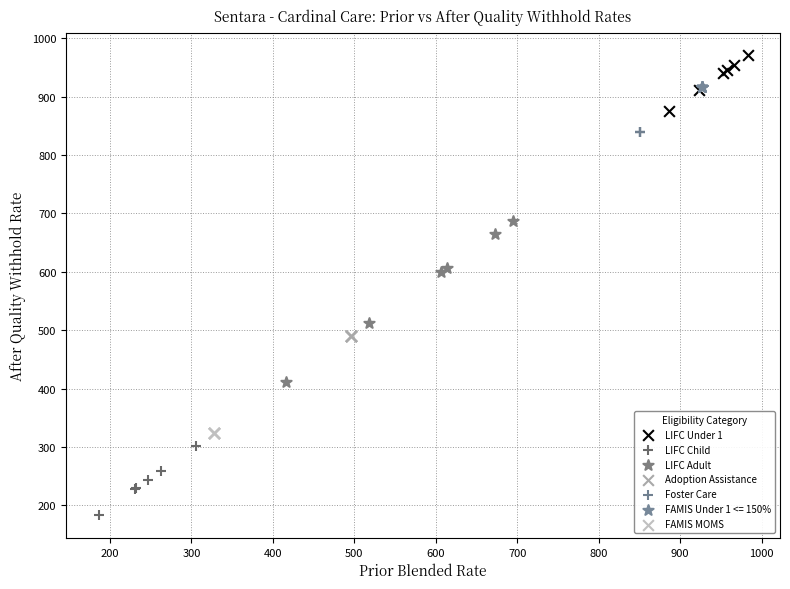

Which series reaches the minimum Y coordinate?

LIFC Child